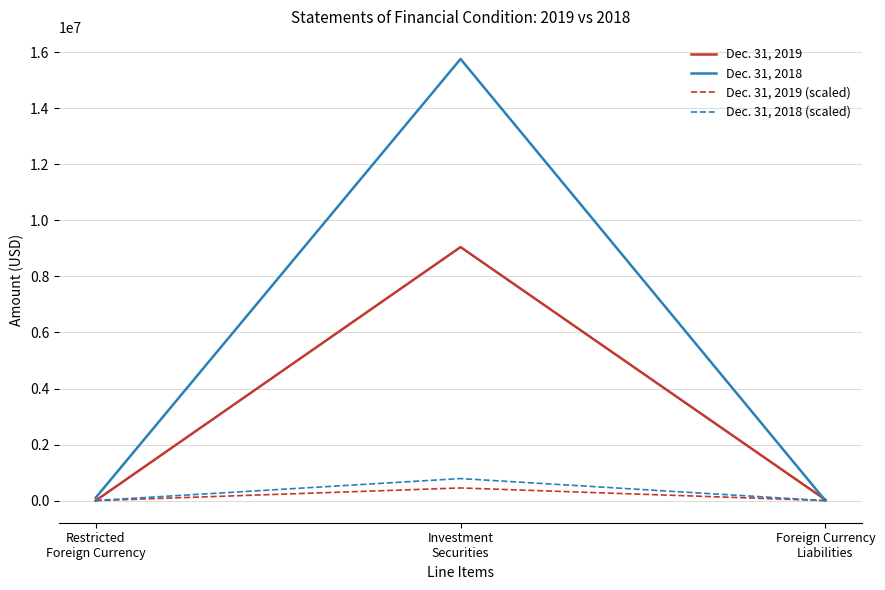

Does the chart display data point markers on the line(s)?

No